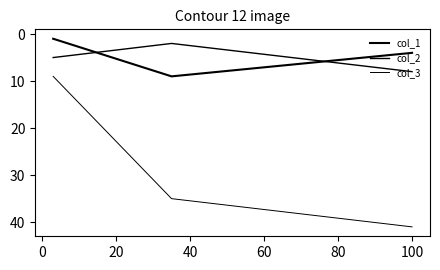

What is the difference between the highest and lowest values at 20?

8